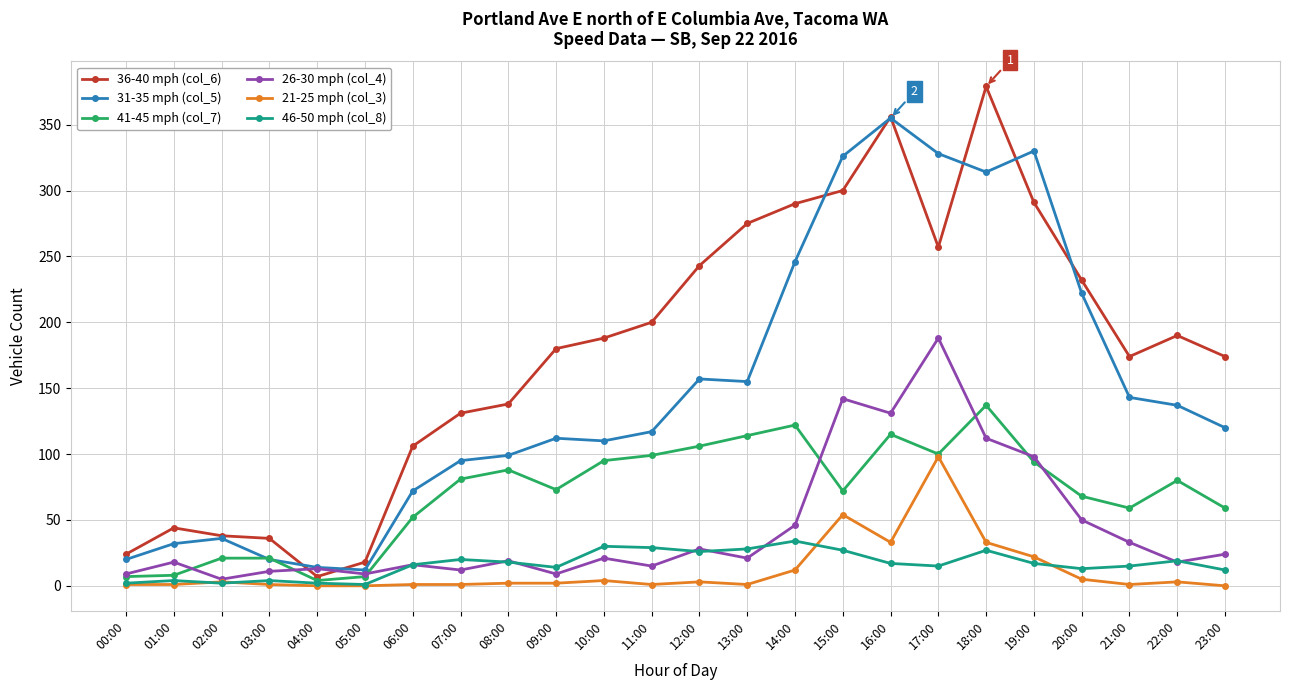

What is the spread (max minus min) of values at 03:00?

35